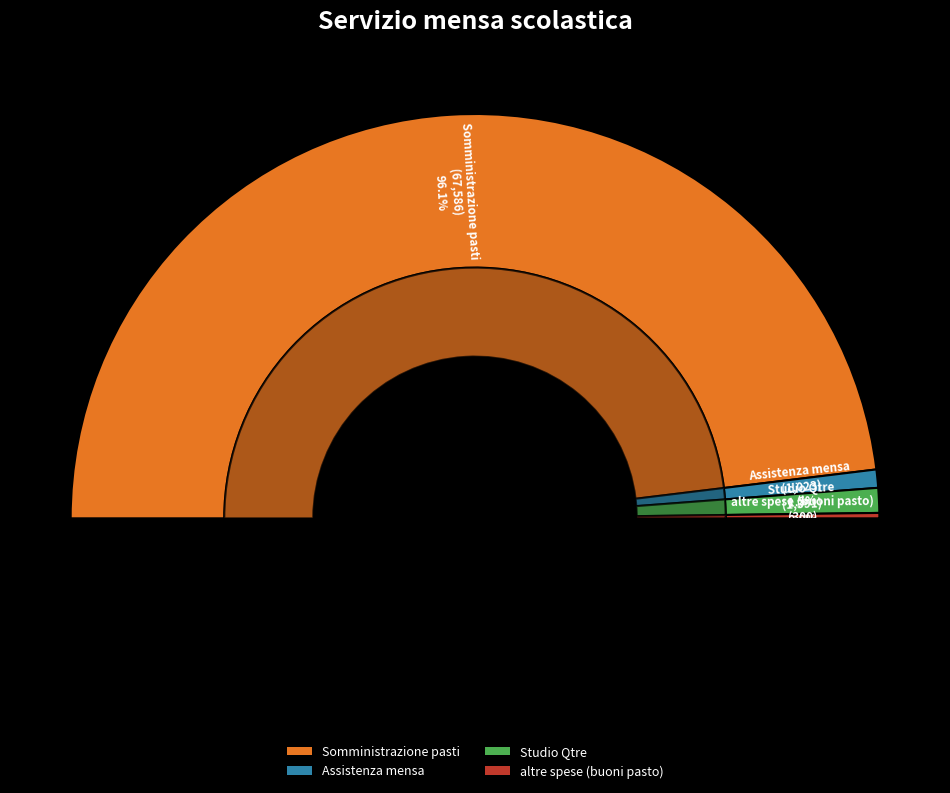

Which has a higher value, altre spese (buoni pasto) or Studio Qtre?

Studio Qtre